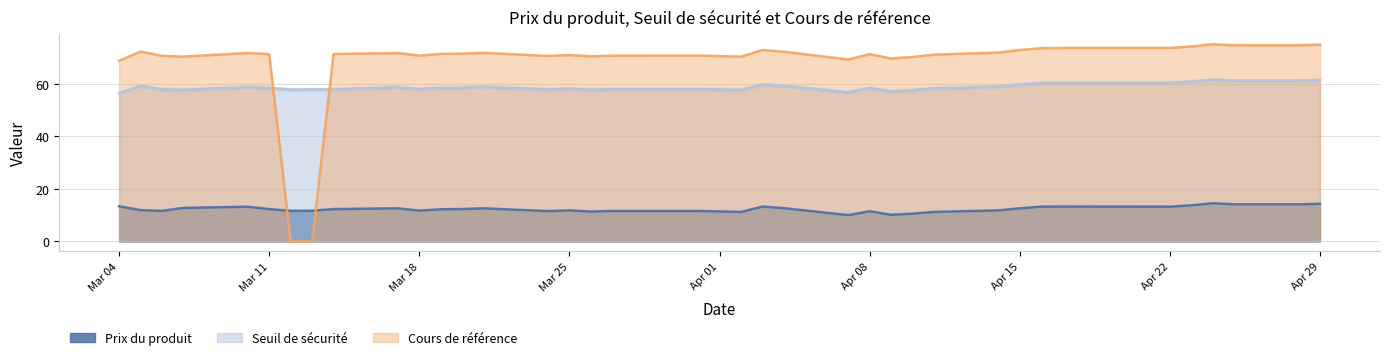

What is the sum of the Prix du produit values at 2025-03-20 and 2025-04-03?

25.6